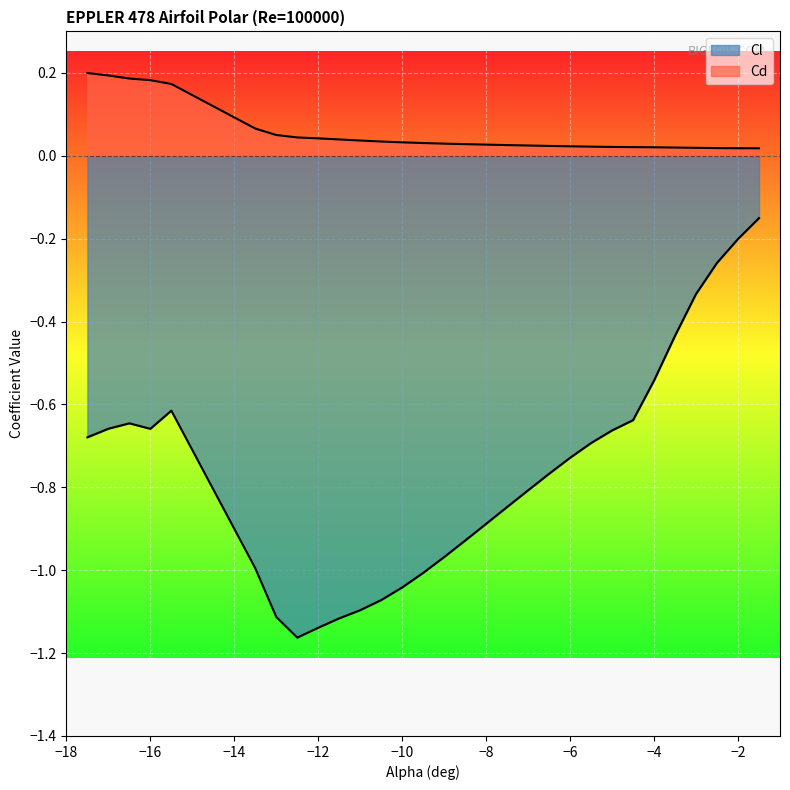

How many lines are shown in the chart?

2